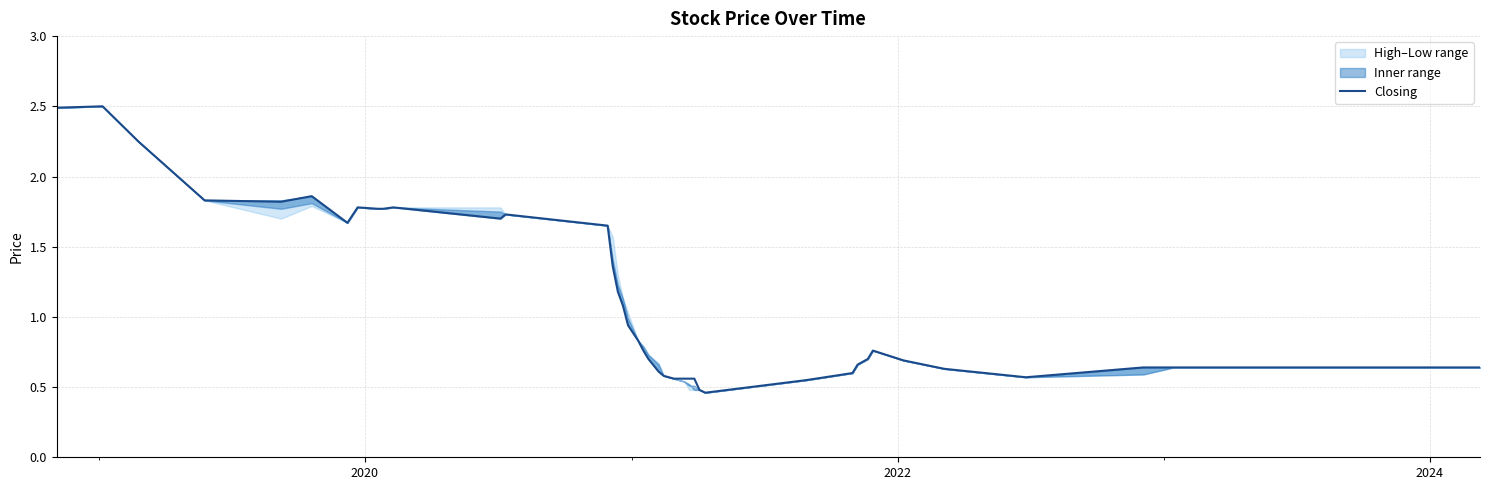

What is the maximum value for Closing?

2.5